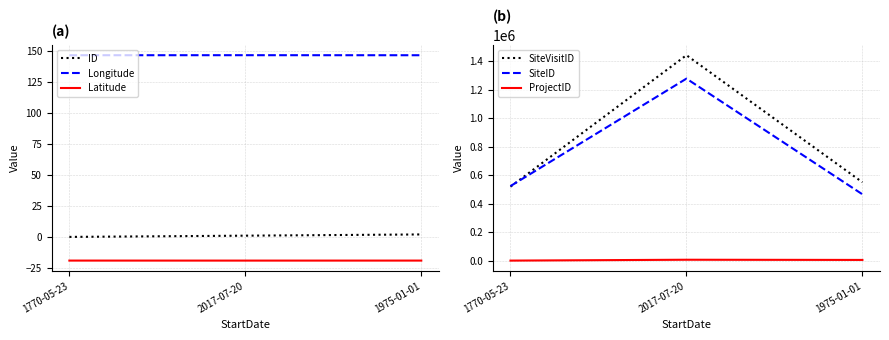

Reading left to right, extract all data points from this chart.

ID: 0.0	1.0	2.0
Longitude: 146.8	146.9	146.8
Latitude: -19.1	-19.2	-19.1
SiteVisitID: 520531.0	1442437.0	551304.0
SiteID: 524628.0	1278172.0	466980.0
ProjectID: 1941.0	8000.0	6635.0